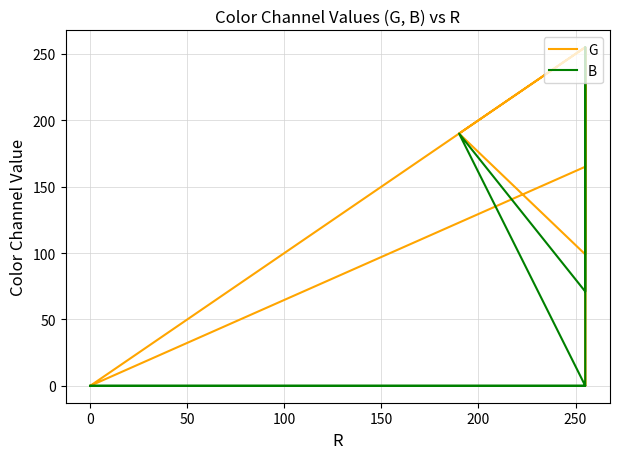

True or false: B and G intersect in this chart.

False